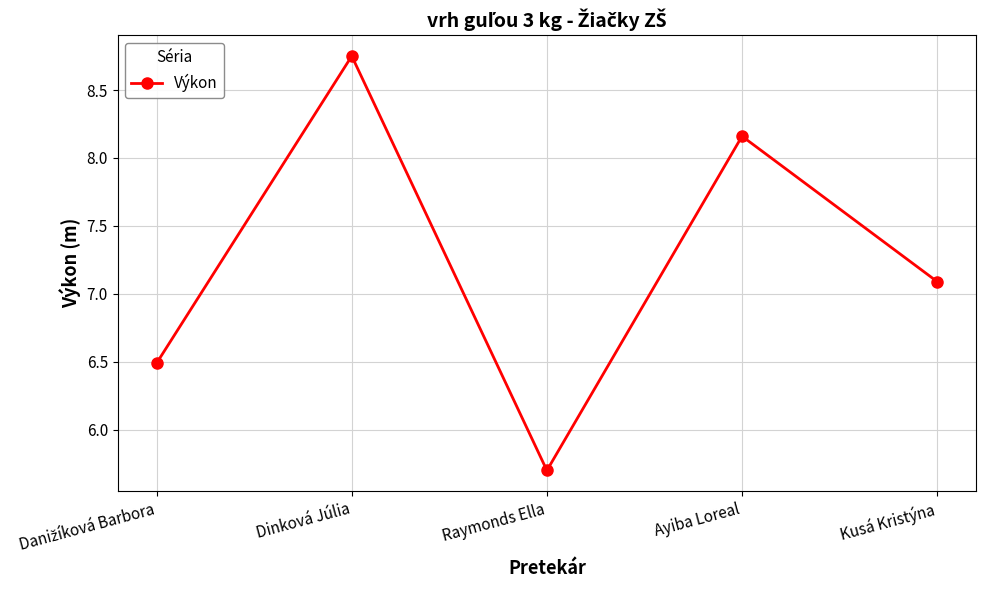

How many points are lower than both their immediate neighbors (excluding endpoints)?

1